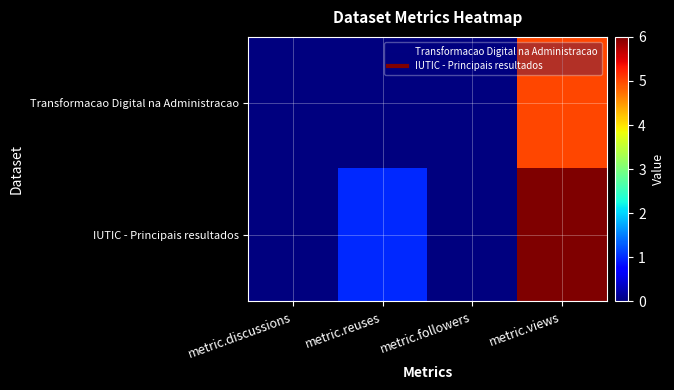

Reading left to right, extract all data points from this chart.

Transformacao Digital na Administracao: metric.discussions=0	metric.reuses=0	metric.followers=0	metric.views=5
IUTIC - Principais resultados: metric.discussions=0	metric.reuses=1	metric.followers=0	metric.views=6